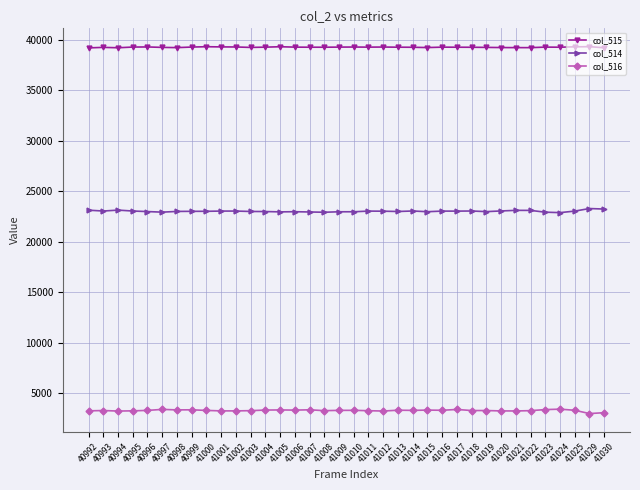

At how many categories does at least one series exceed 27077?

36